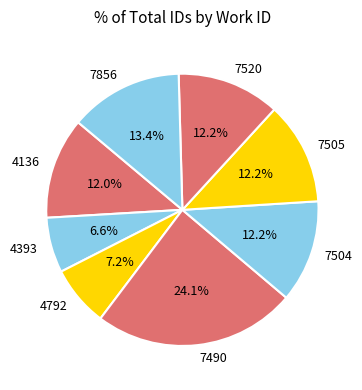

What percentage is NOT represented by 4136?

88.0%